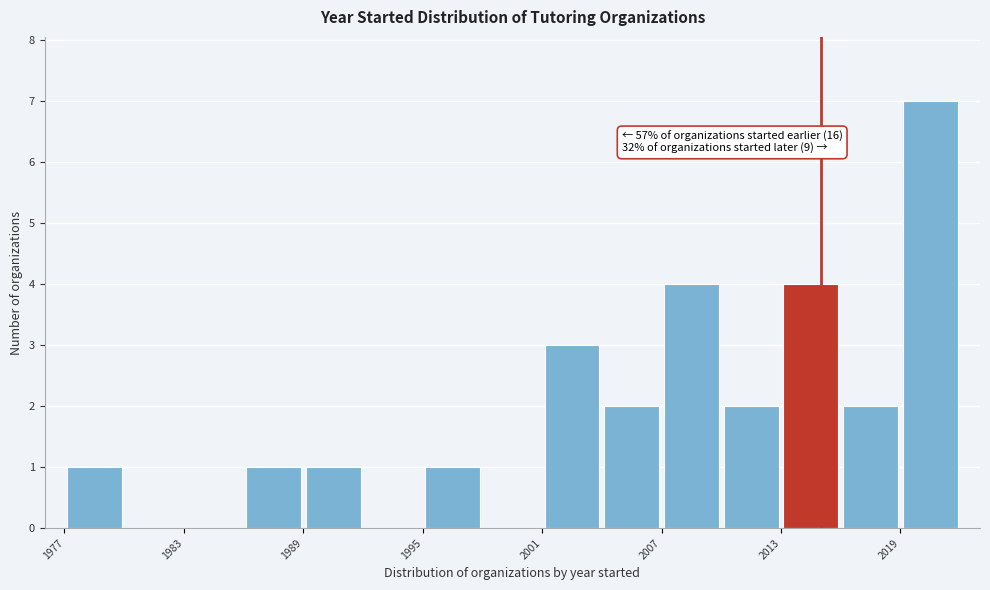

Read against the x-axis, roughly where is the centre of the tallest bar?

2021